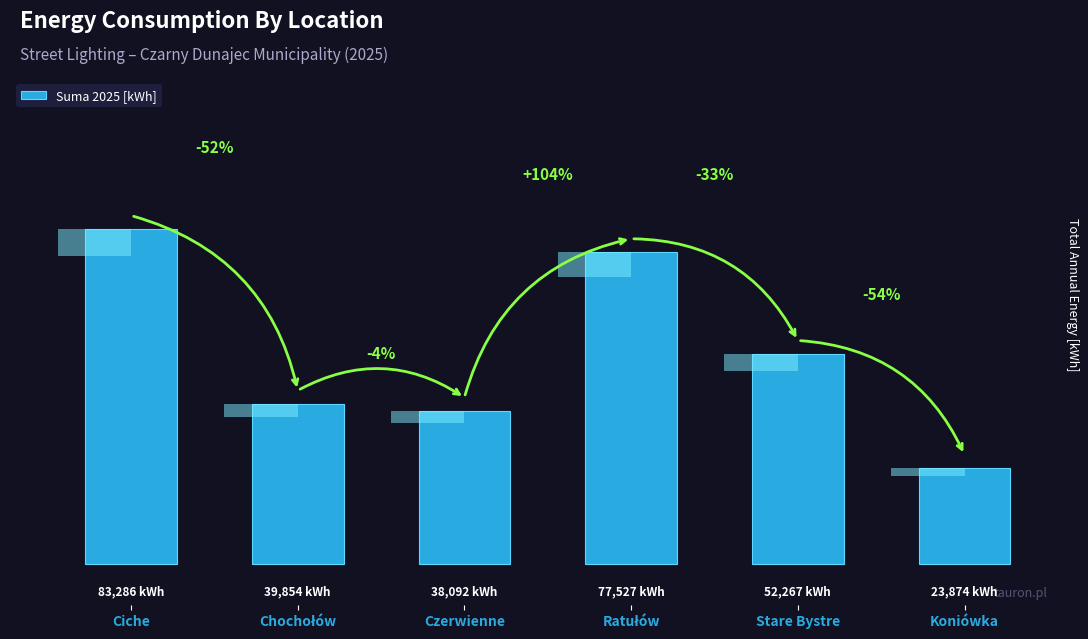

The value at Ciche is 148880. True or false?

False